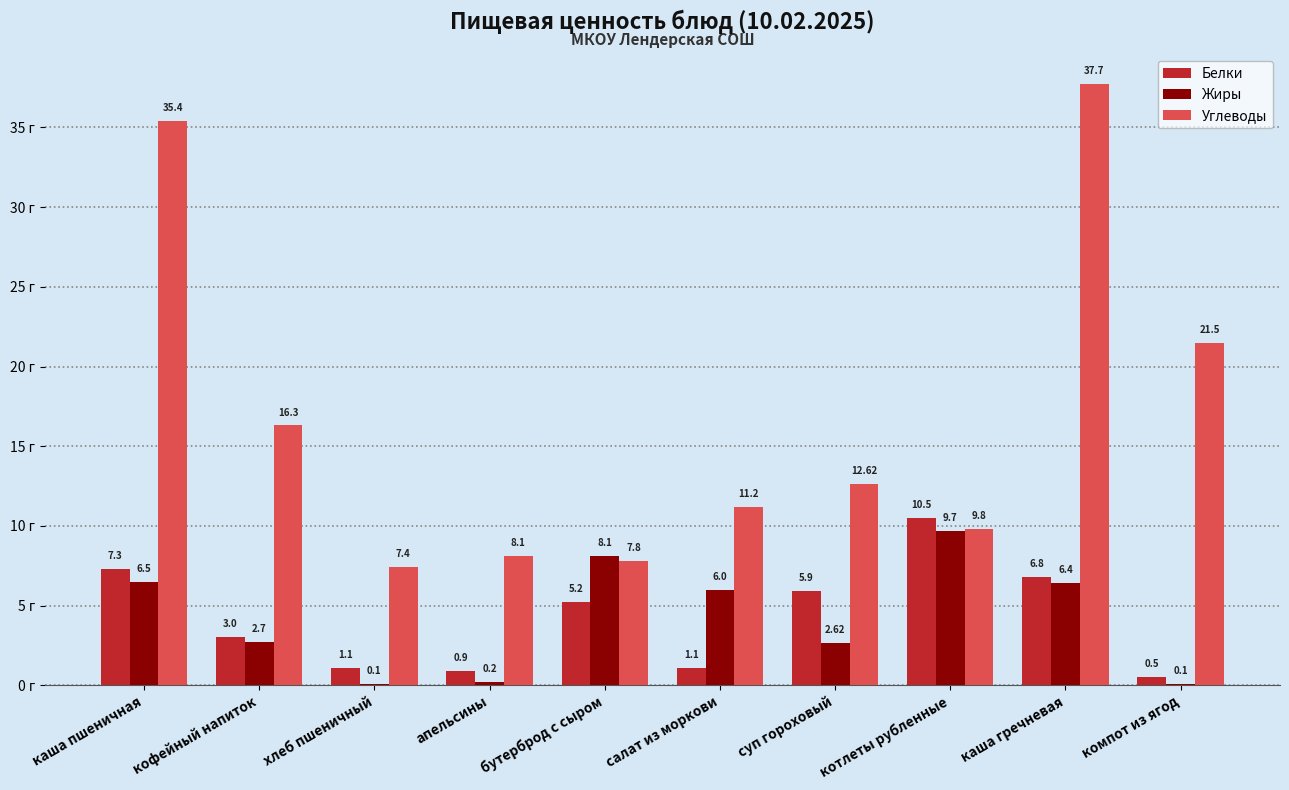

At which label does Белки first exceed 5?

каша пшеничная